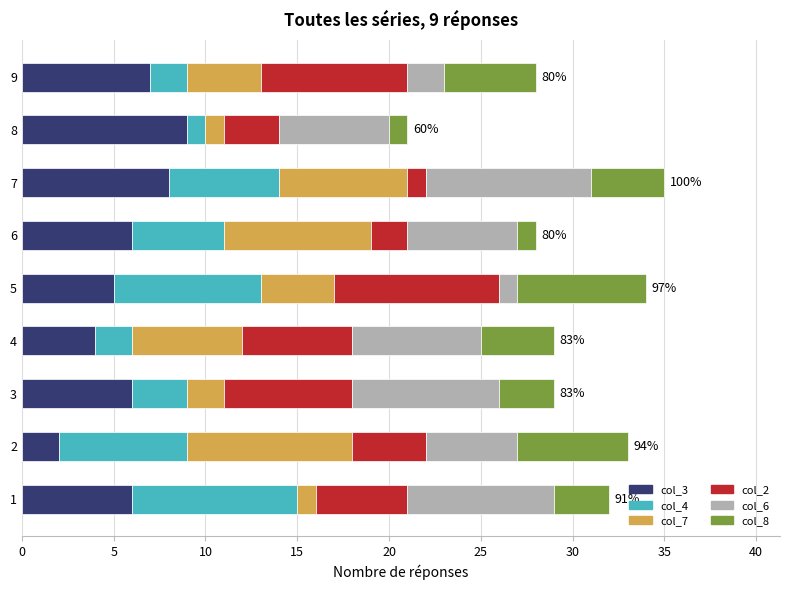

The value of col_3 at 3 is 3. True or false?

False